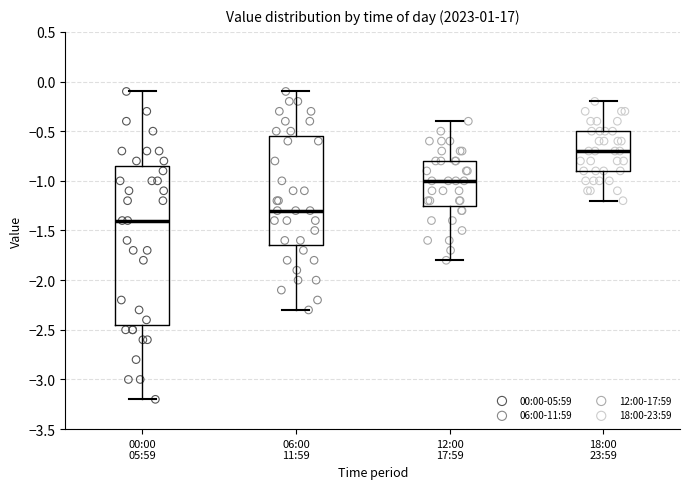

Where is the lower edge of the box for 00:00 05:59 on the y-axis? The values are not printed on the chart, so give them approximately, as read against the axis.

-2.45